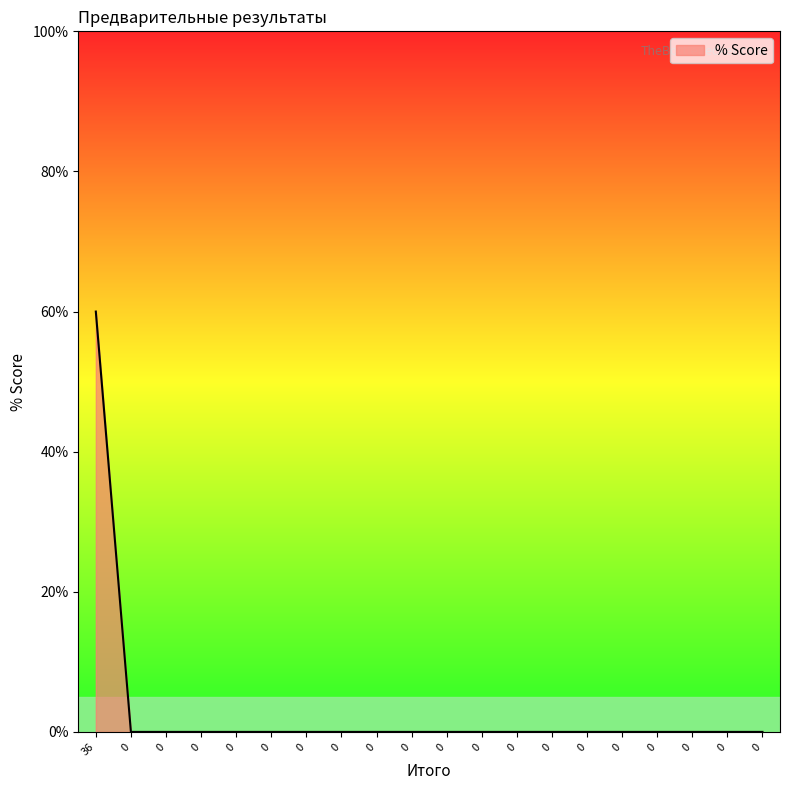

How many values are between 0 and 1?

20